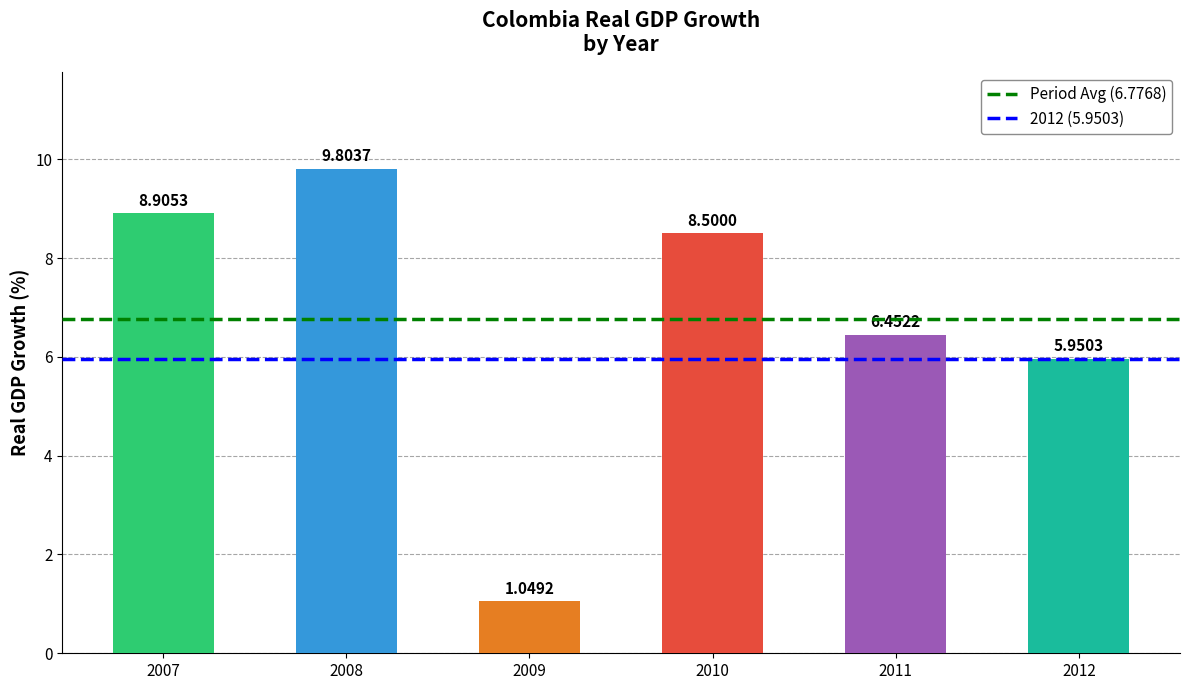

Which has a higher value, 2008 or 2009?

2008